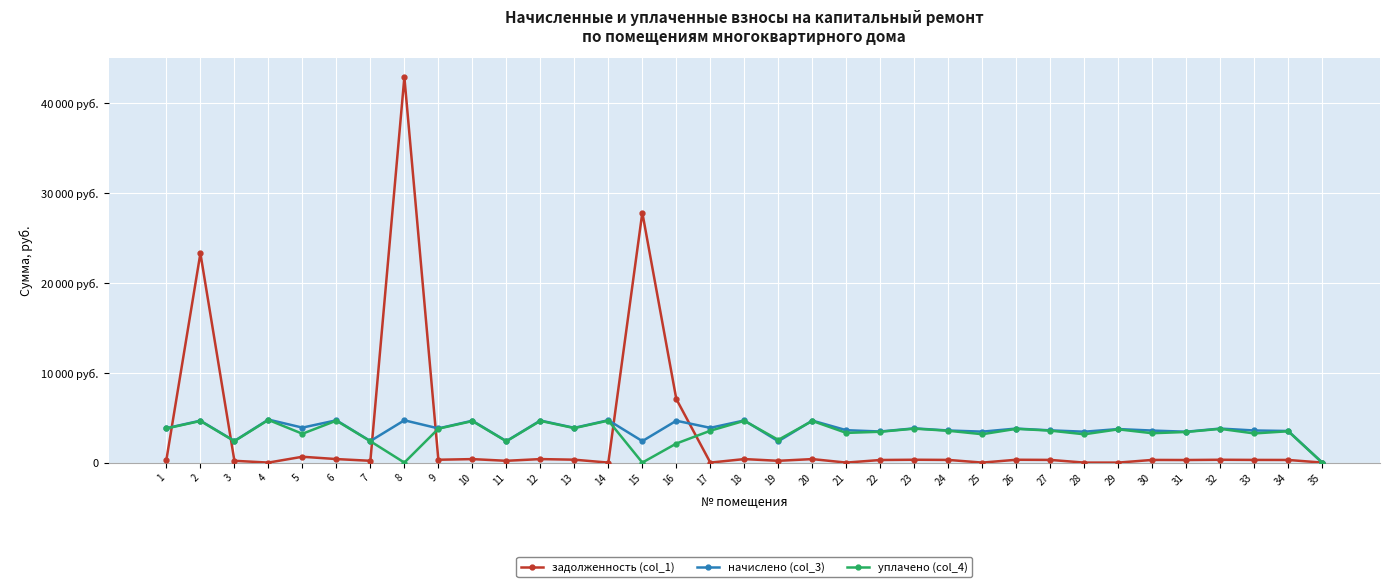

At which category does задолженность (col_1) reach its first local valley?

4